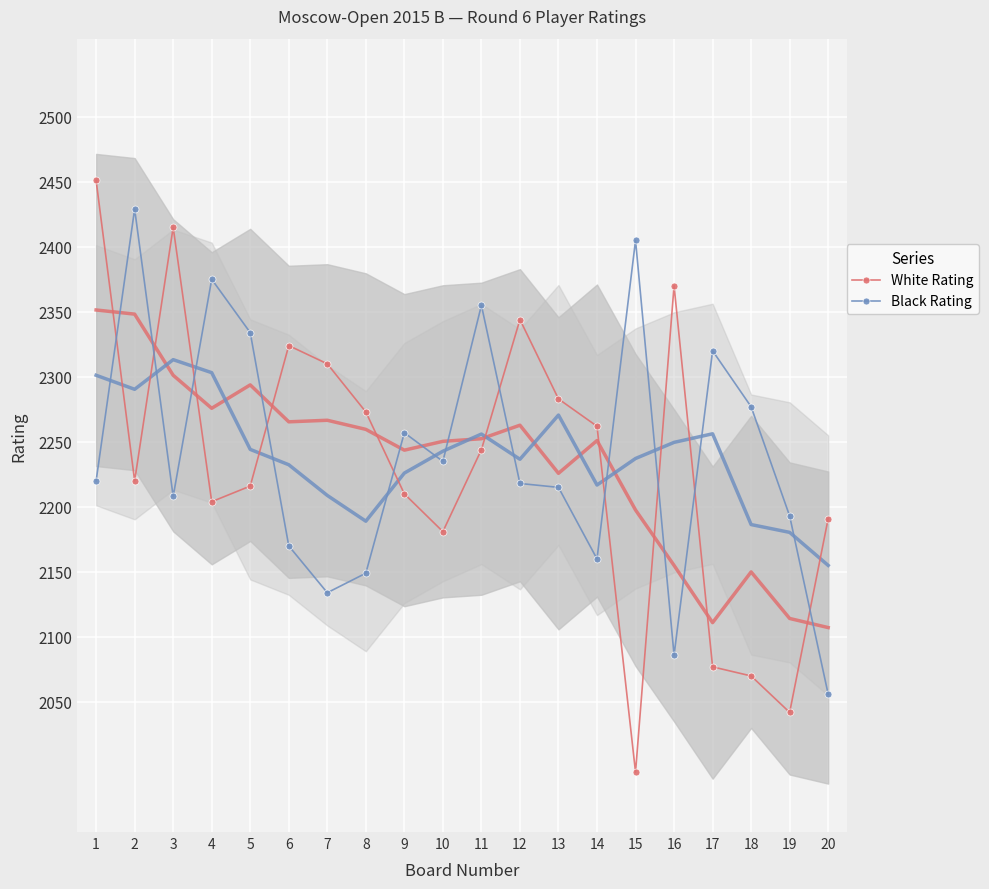

At 15, list the series in order from smallest to largest.

White Rating, Black Rating